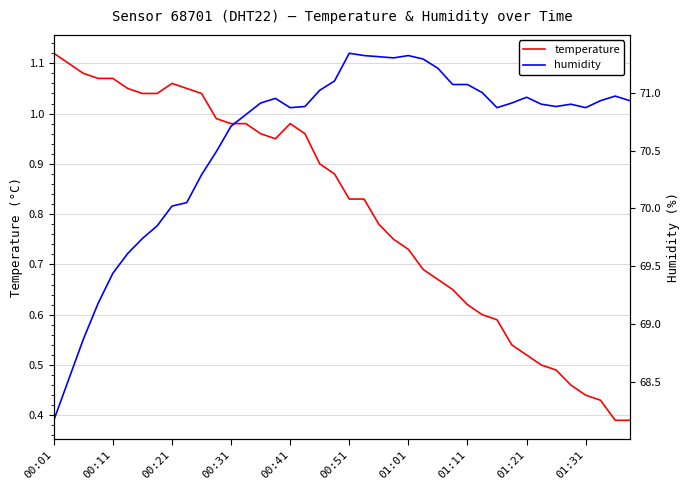

True or false: temperature has a value of 0.5 at 00:41.

False